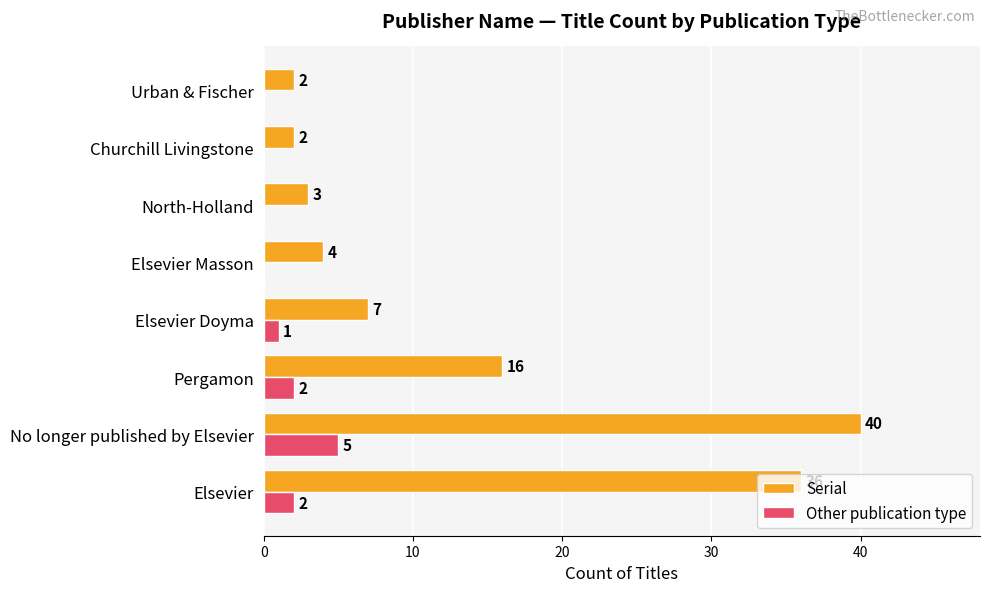

Which series has the widest spread of values?

Serial